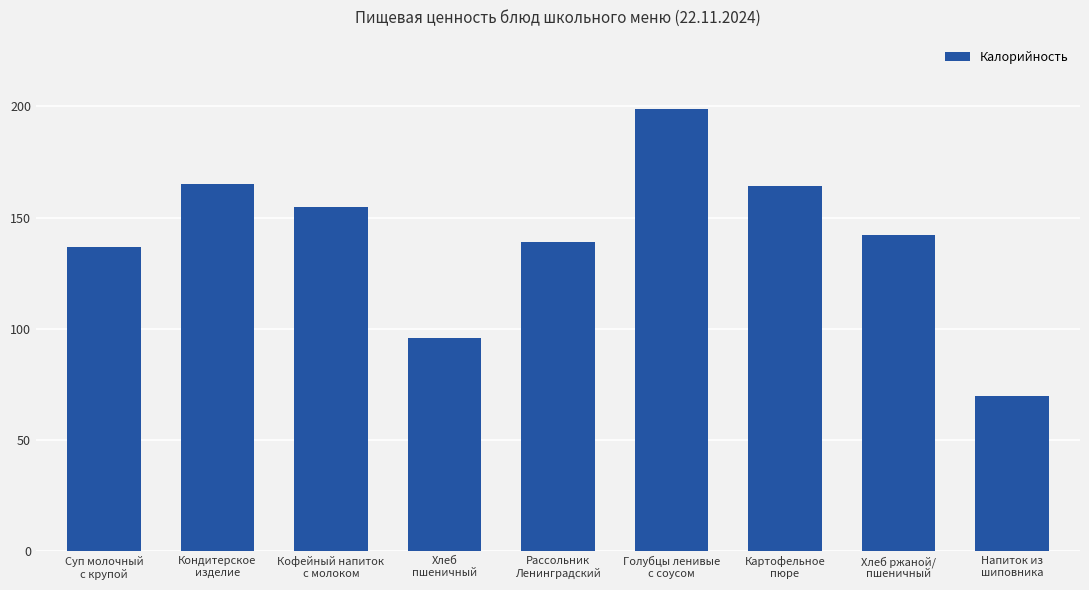

What is the value of the 2nd bar from the left?

165